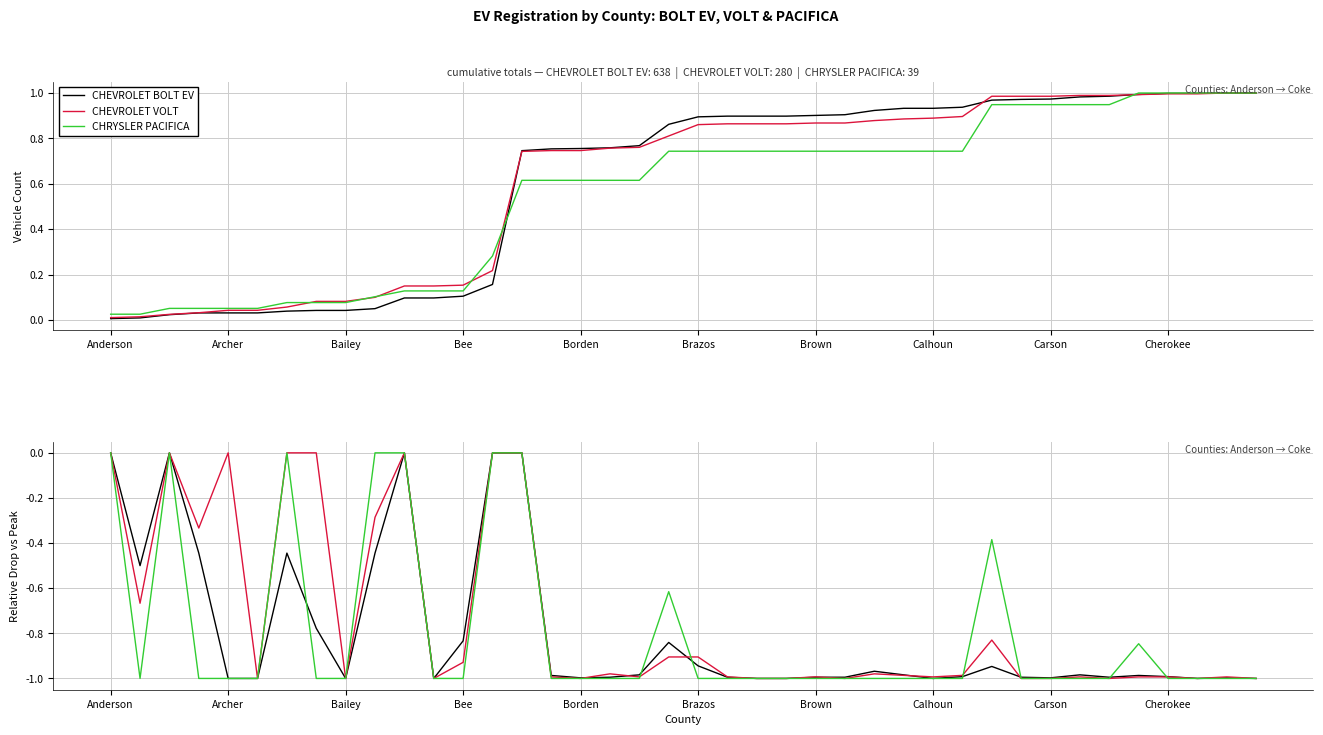

How many categories are shown in the chart?

40